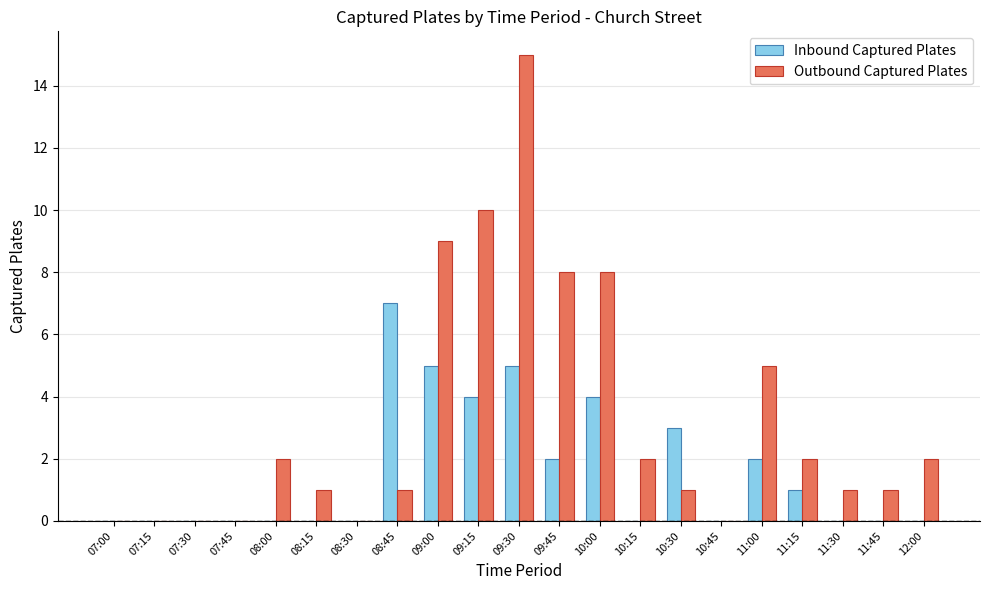

What is the sum of all Outbound Captured Plates values?

68